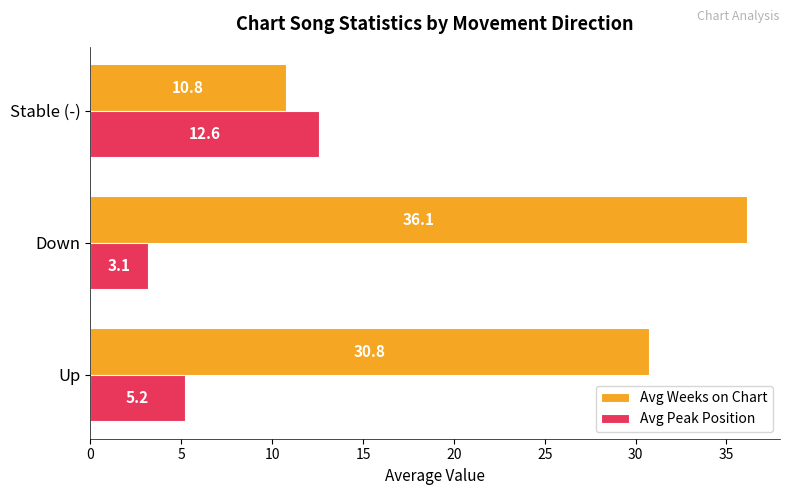

What is the highest value of the Avg Weeks on Chart series?

36.1